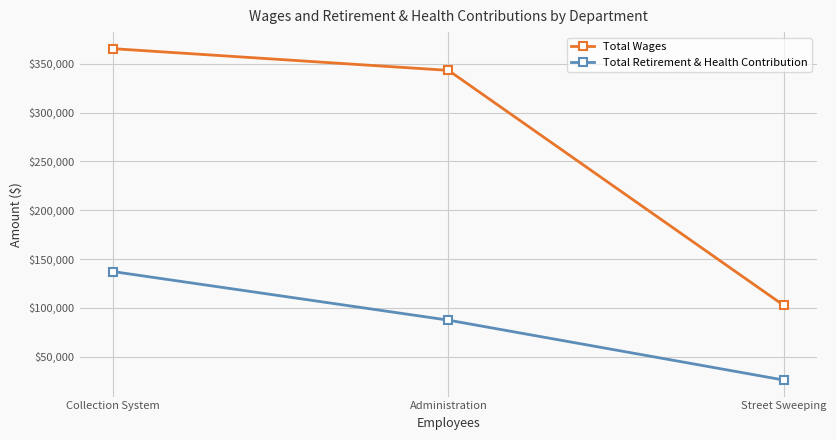

Which series has the widest spread of values?

Total Wages